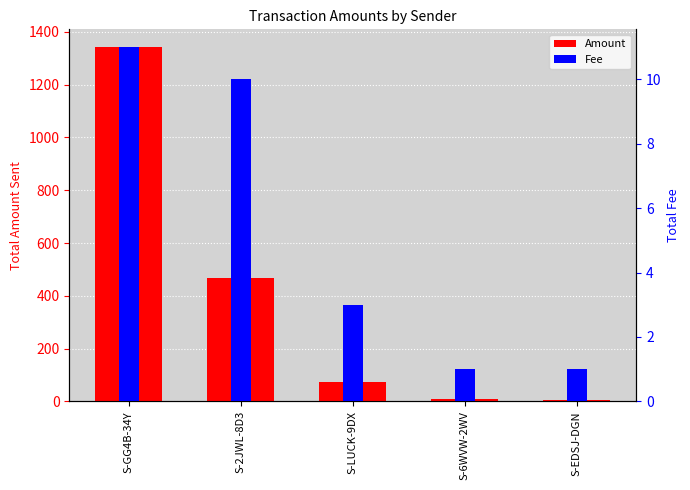

Are the bars horizontal?

No